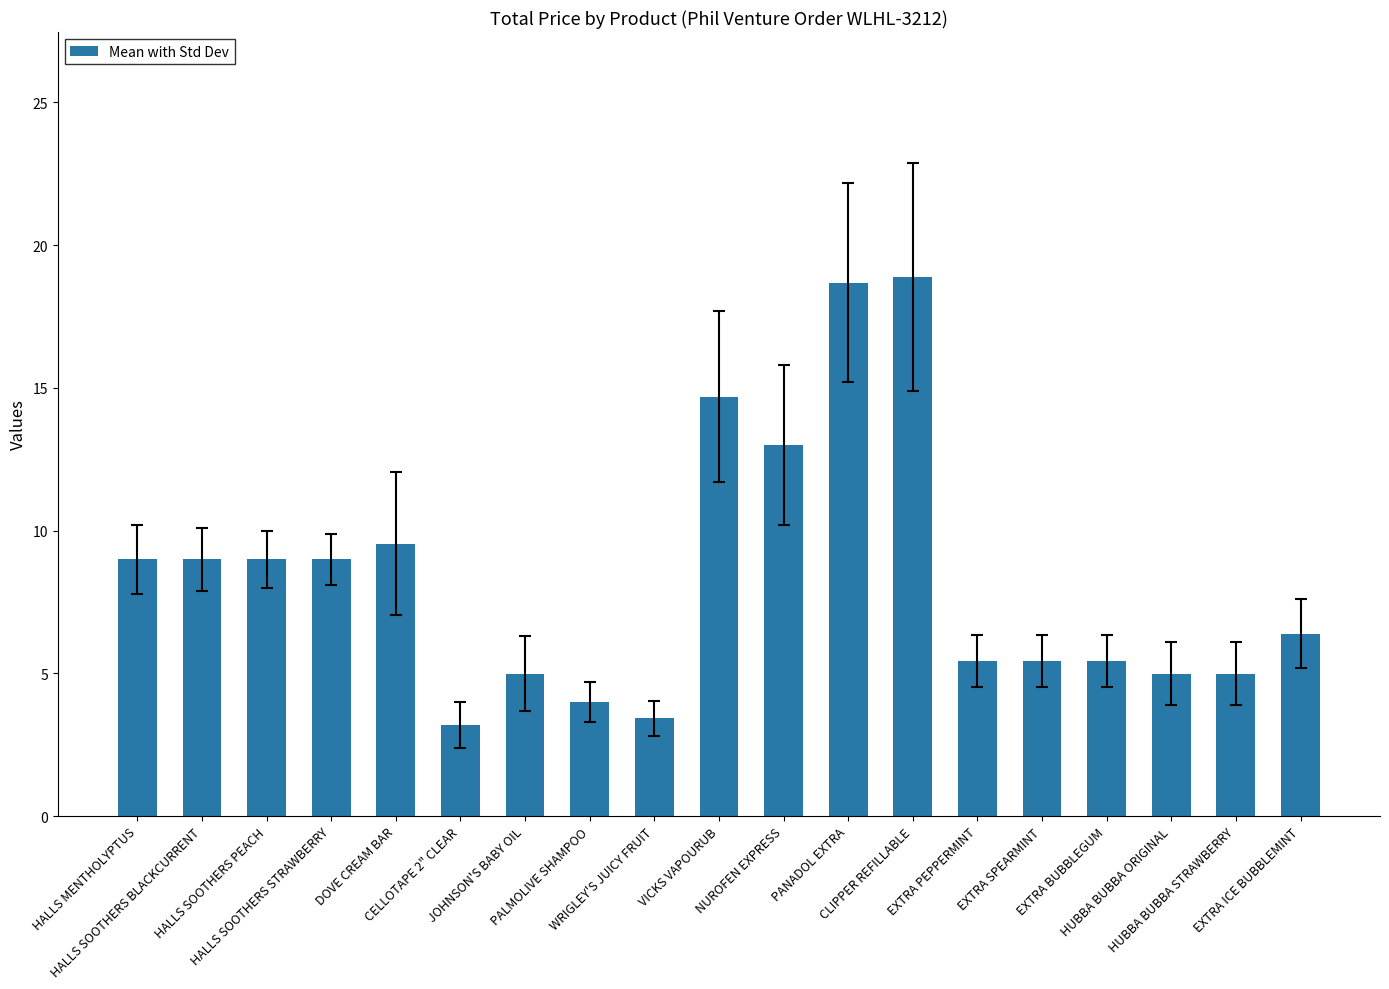

Reading right to left, extract all data points from this chart.

EXTRA ICE BUBBLEMINT=6.4	HUBBA BUBBA STRAWBERRY=5.0	HUBBA BUBBA ORIGINAL=5.0	EXTRA BUBBLEGUM=5.4	EXTRA SPEARMINT=5.4	EXTRA PEPPERMINT=5.4	CLIPPER REFILLABLE=18.9	PANADOL EXTRA=18.7	NUROFEN EXPRESS=13.0	VICKS VAPOURUB=14.7	WRIGLEY'S JUICY FRUIT=3.4	PALMOLIVE SHAMPOO=4.0	JOHNSON'S BABY OIL=5.0	CELLOTAPE 2" CLEAR=3.2	DOVE CREAM BAR=9.5	HALLS SOOTHERS STRAWBERRY=9.0	HALLS SOOTHERS PEACH=9.0	HALLS SOOTHERS BLACKCURRENT=9.0	HALLS MENTHOLYPTUS=9.0